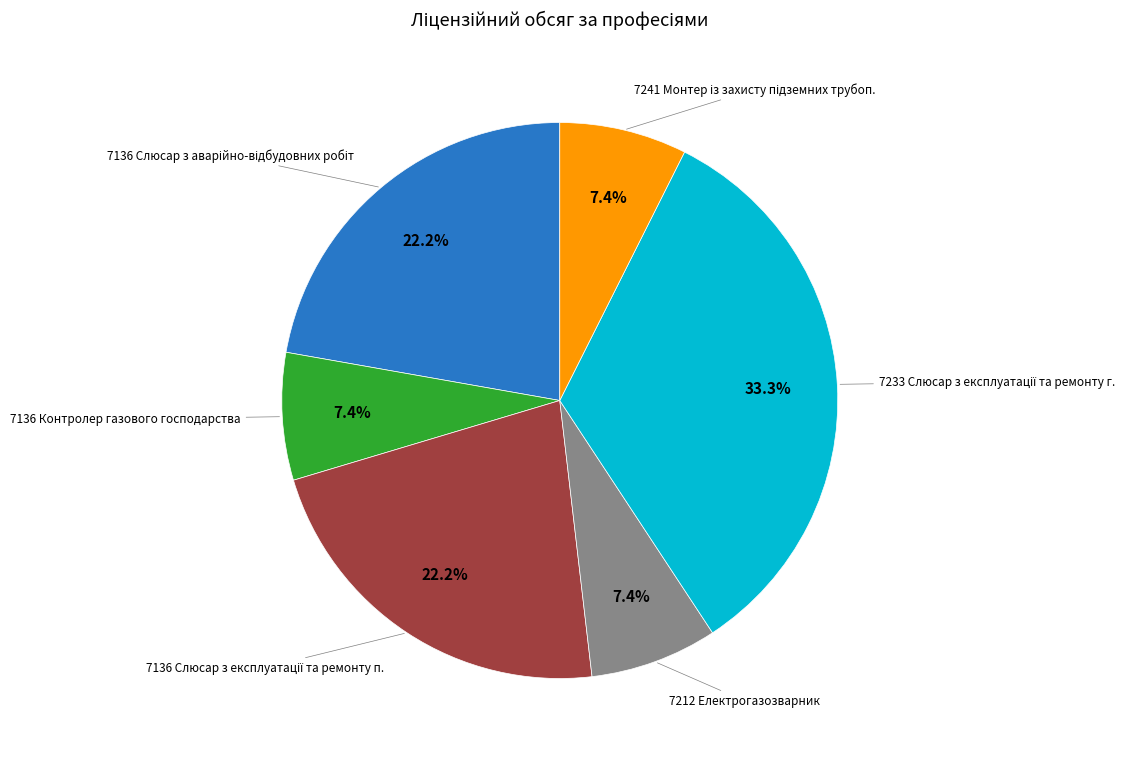

Is there a majority slice in this chart?

No